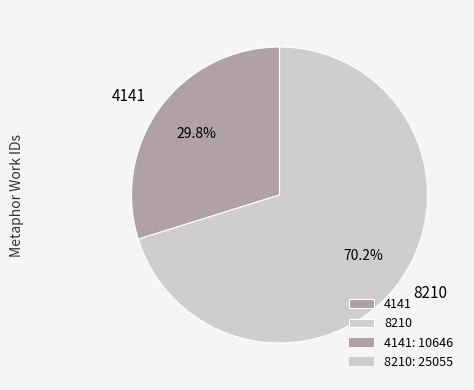

What is the majority slice?

8210